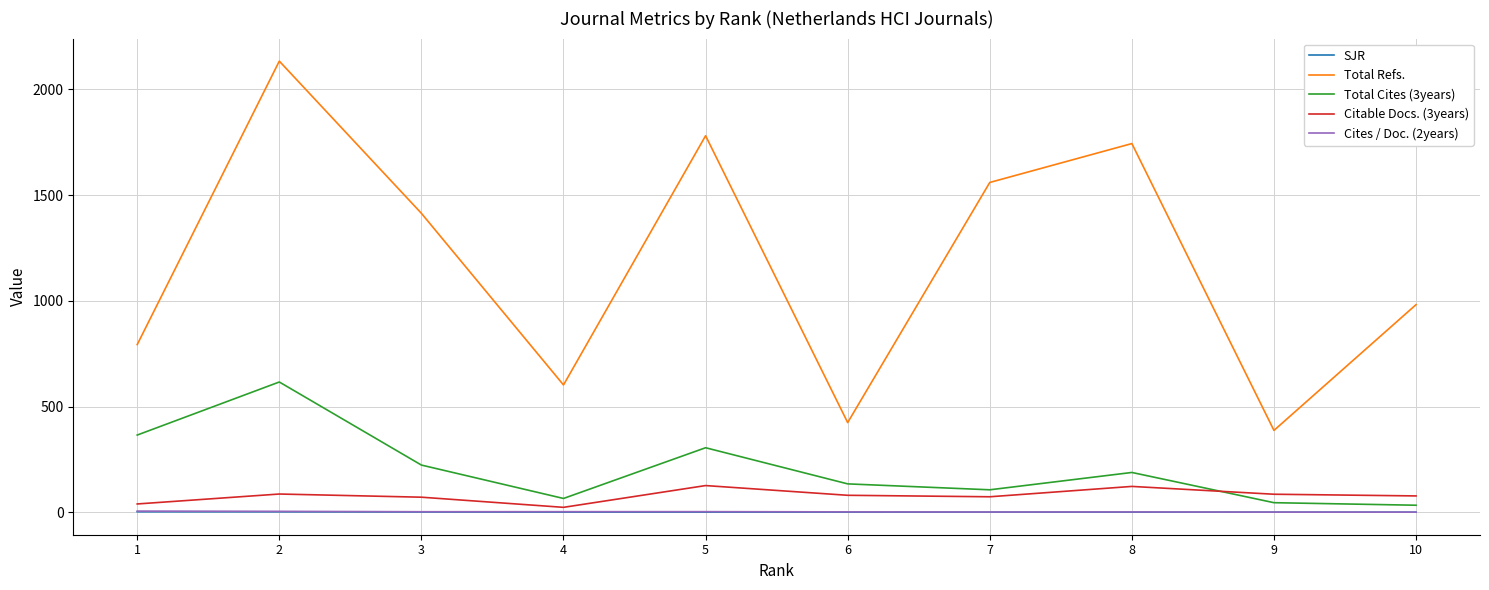

The value of Total Refs. at 2 is 2134.0. True or false?

True